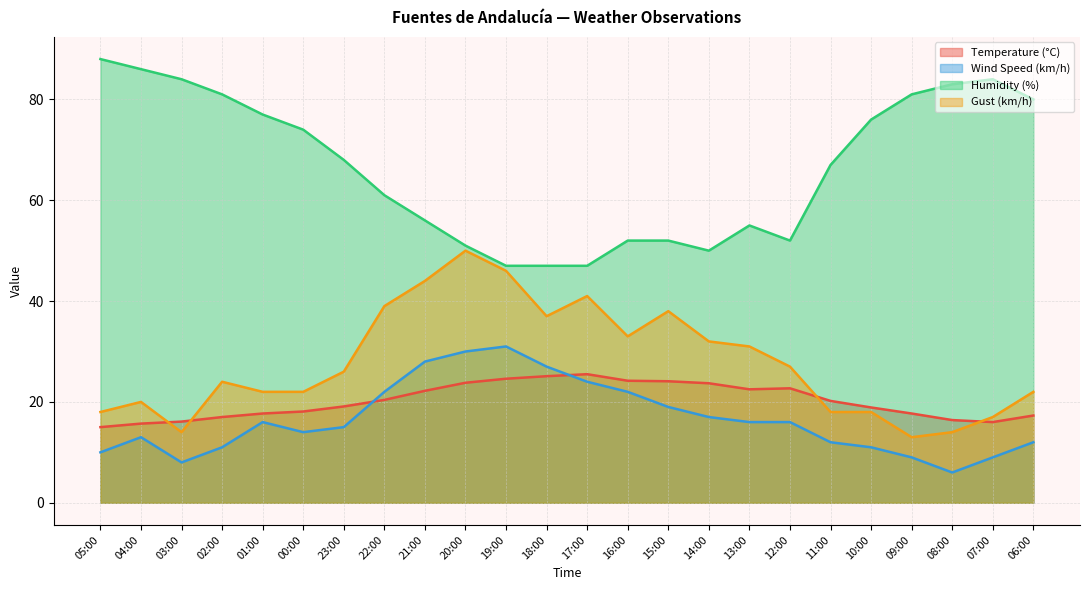

At which category does Temperature (°C) reach its first local valley?

13:00